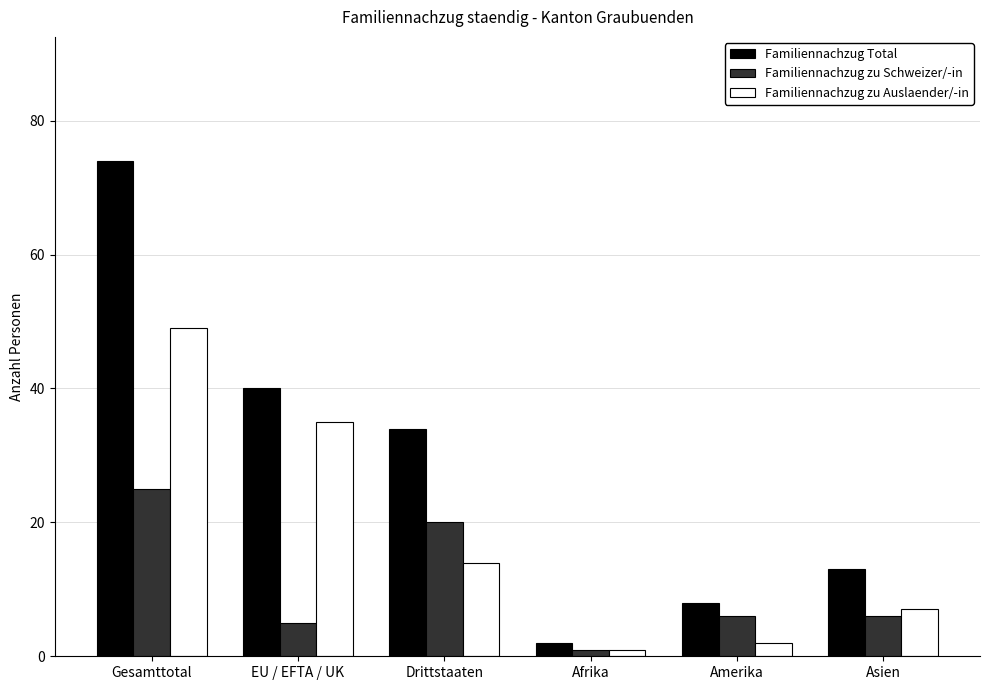

What is the average value of the Familiennachzug zu Auslaender/-in series?

18